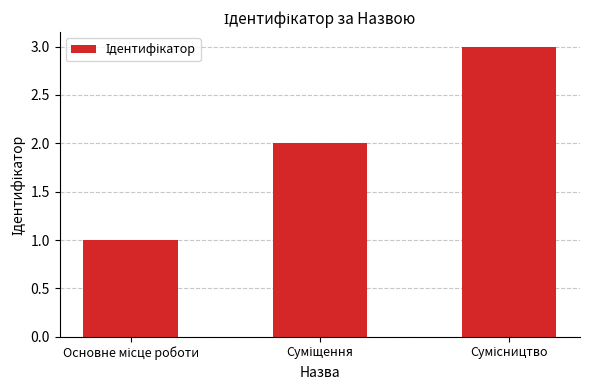

What is the greatest value displayed?

3